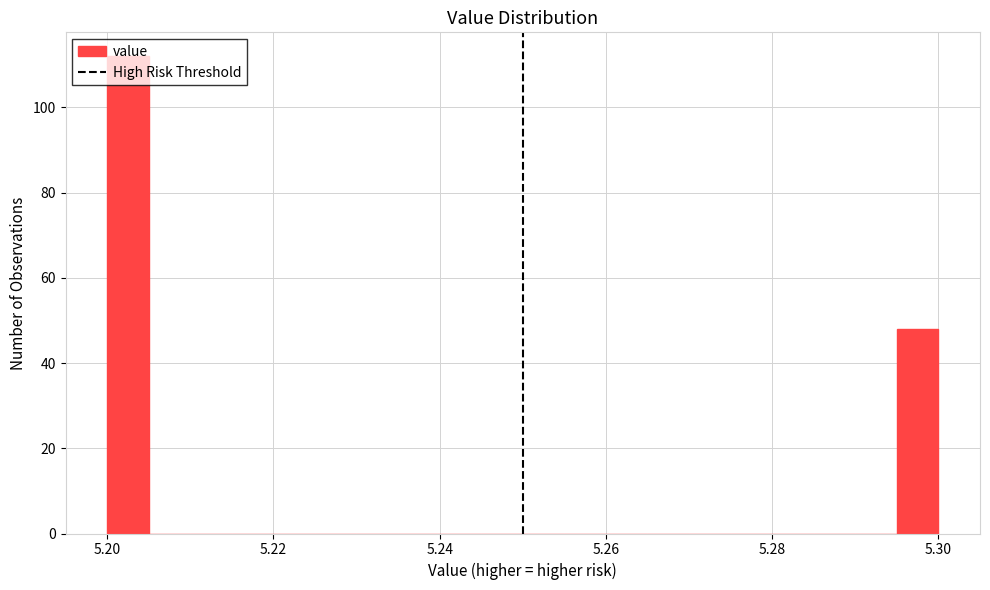

Around what value on the x-axis is the tallest bar? Give the approximate position of its centre, as read against the axis.

5.202